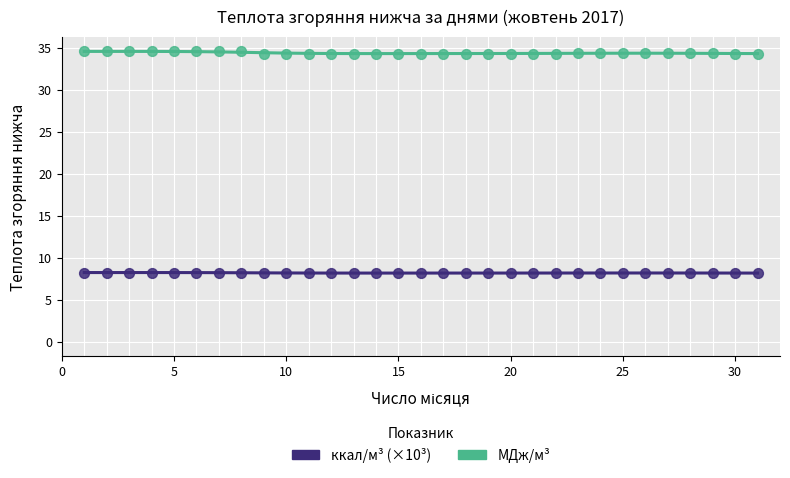

What are all the series names shown in the legend?

ккал/м³ (×10³), МДж/м³